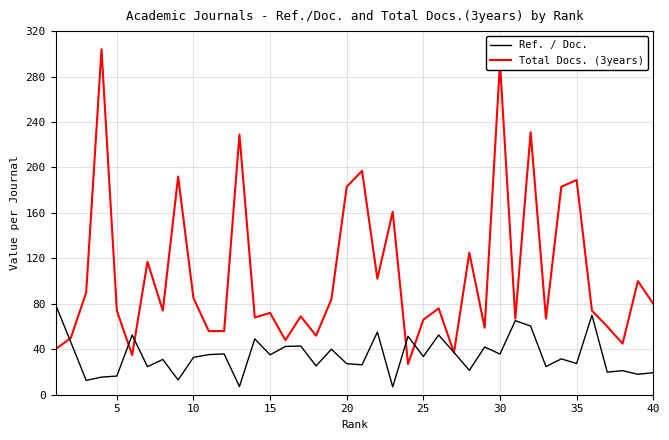

What is the highest value of the Ref. / Doc. series?

79.4